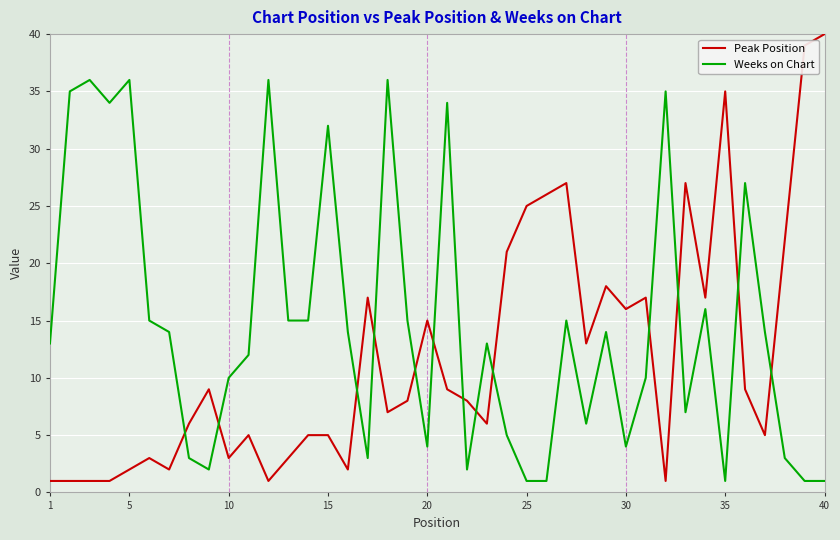

List the series in order of their overall mean, lowest first.

Peak Position, Weeks on Chart